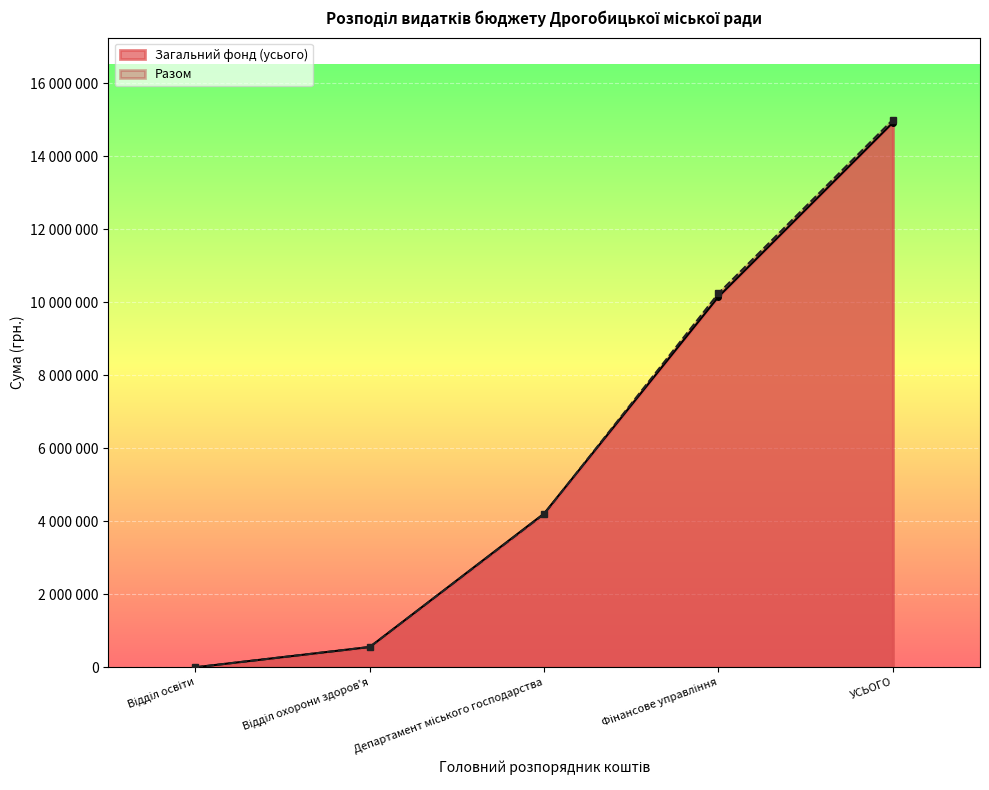

At which category is the sum across all series the highest?

УСЬОГО